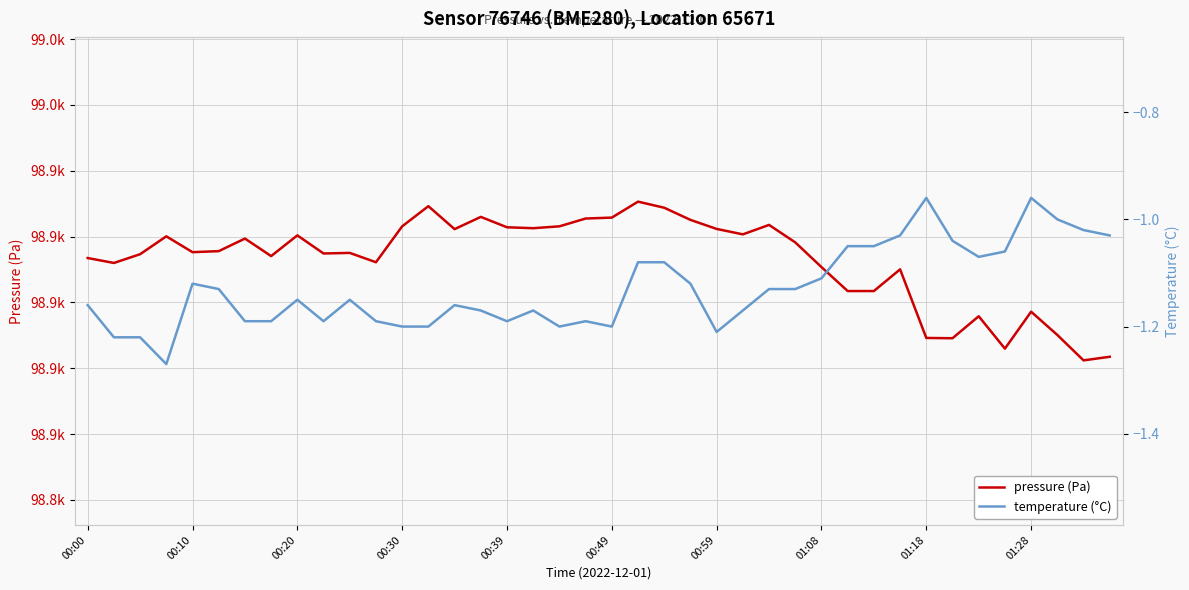

Rank the series by their average value, from highest to lowest.

pressure (Pa), temperature (°C)